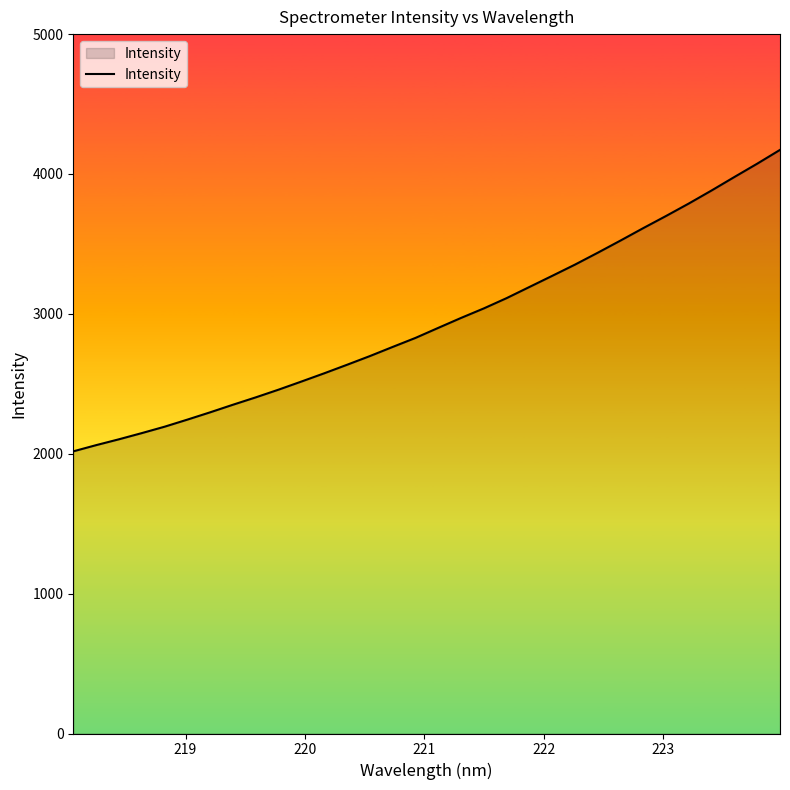

What is the maximum value shown in the chart?

4172.4